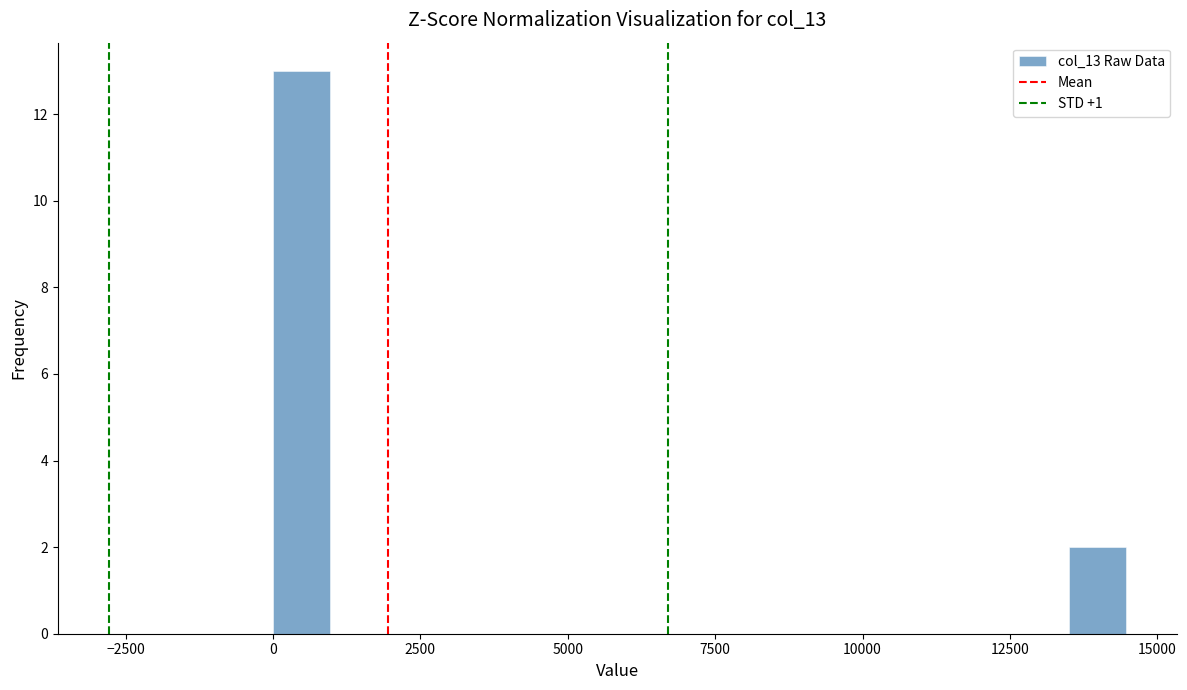

Read against the x-axis, roughly where is the centre of the tallest bar?

500